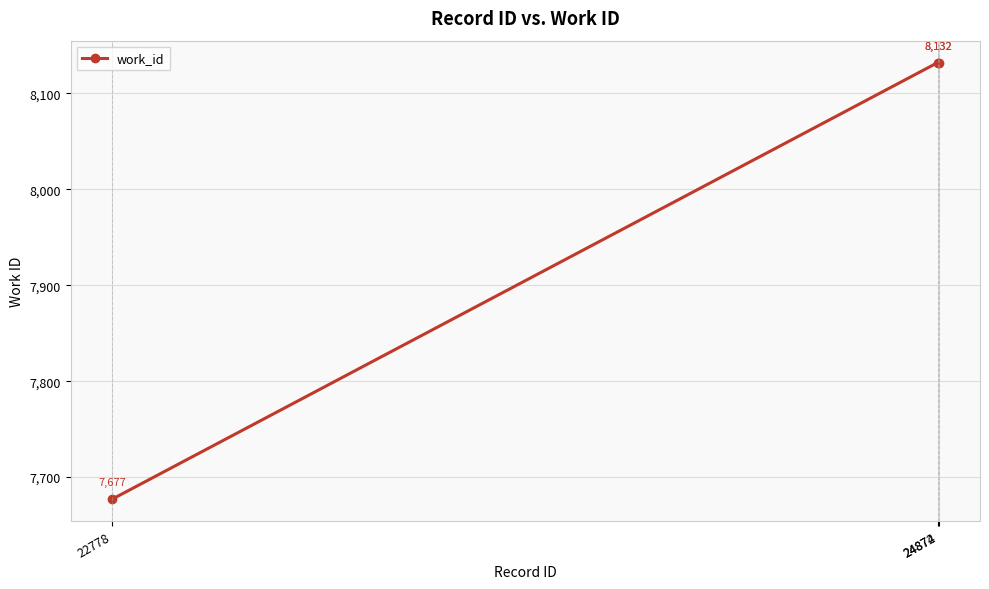

Approximately how many times larger is the value at 24872 compared to 24874?

1.0